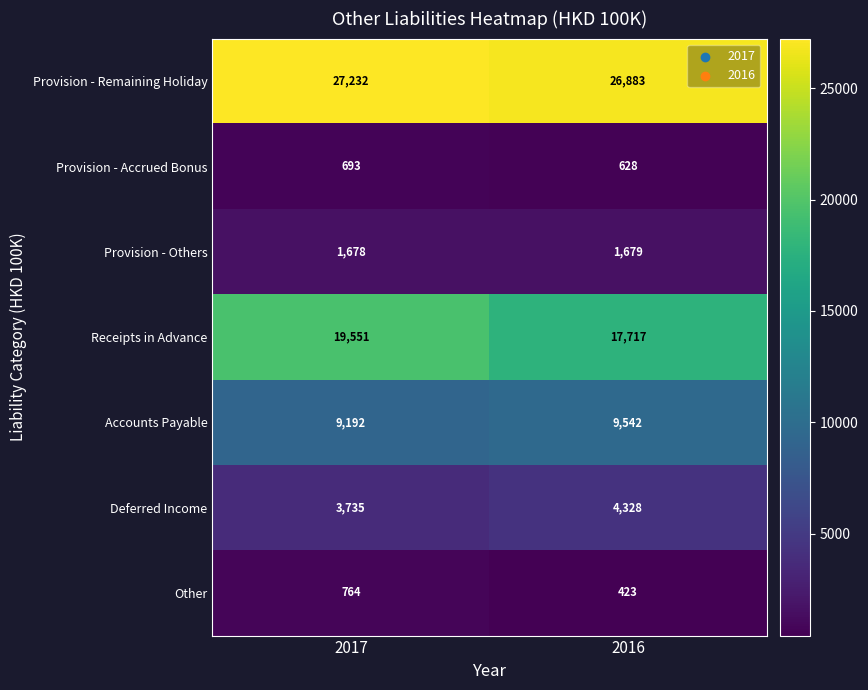

Rank the series at 2017 from highest to lowest value.

Provision - Remaining Holiday, Receipts in Advance, Accounts Payable, Deferred Income, Provision - Others, Other, Provision - Accrued Bonus